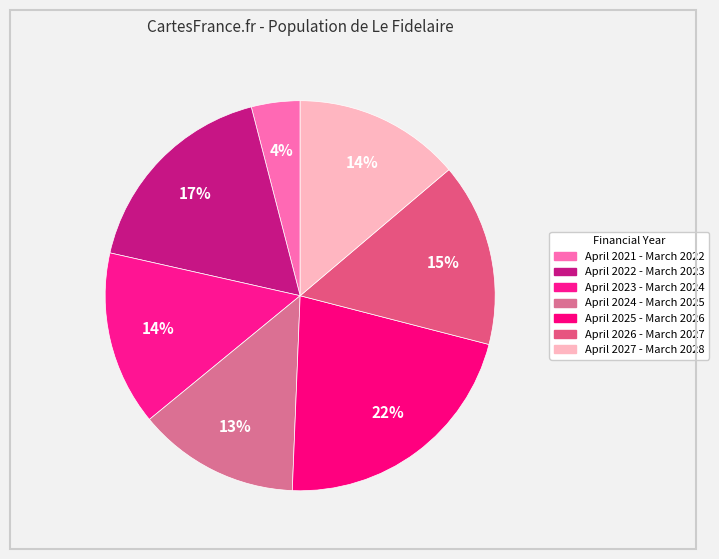

How many slices are in this pie chart?

7